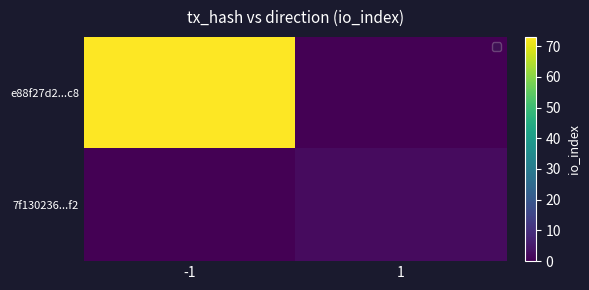

At which category does the chart reach its peak across all series?

-1